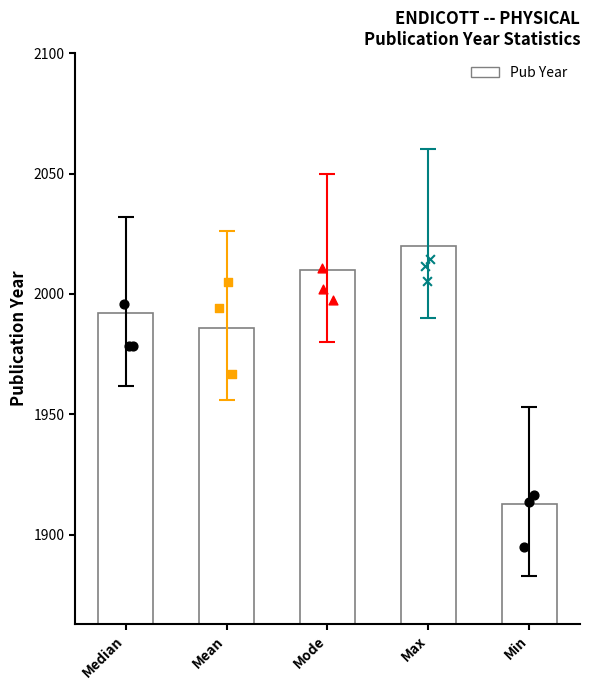

Approximately how many times larger is the value at Median compared to Mean?

1.0